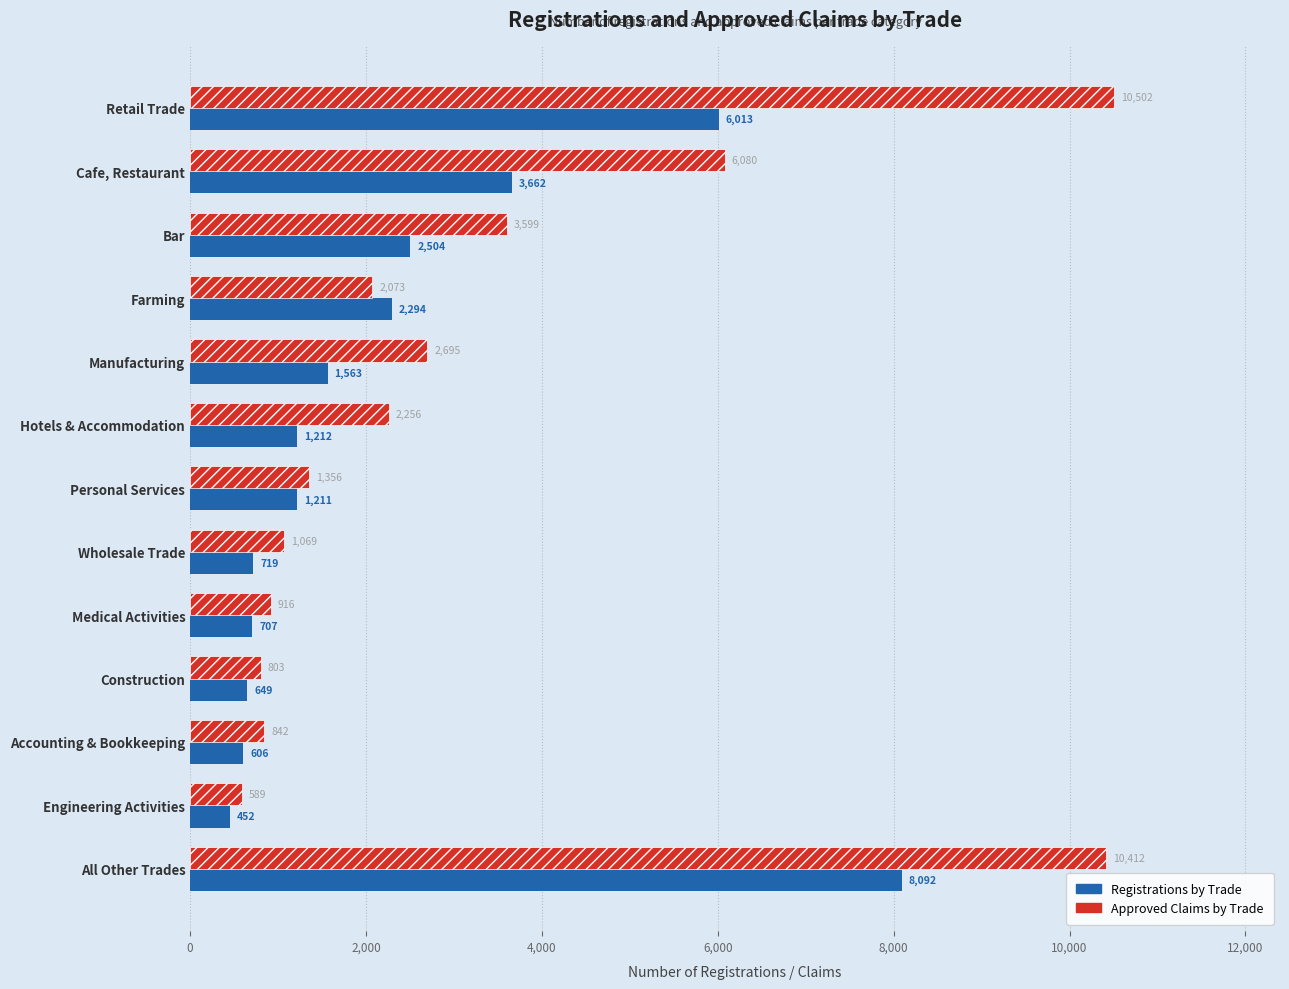

Which series has the largest range (max minus min)?

Approved Claims by Trade